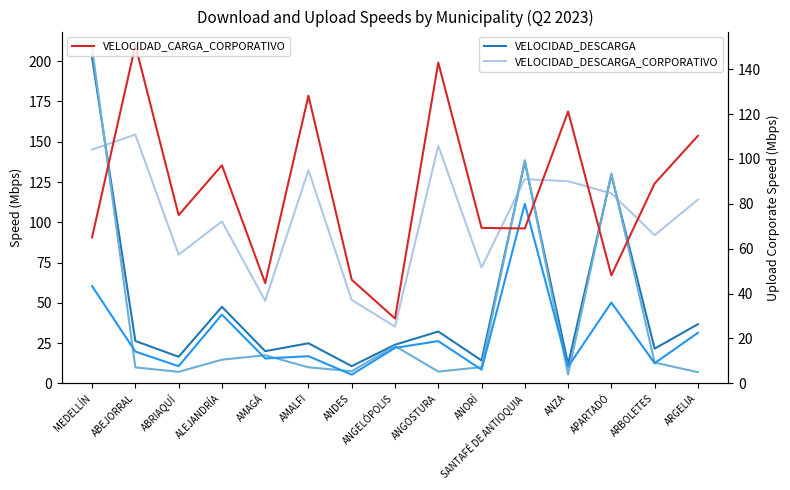

How many values in the VELOCIDAD_DESCARGA_RESIDENCIAL series are below 10?

7